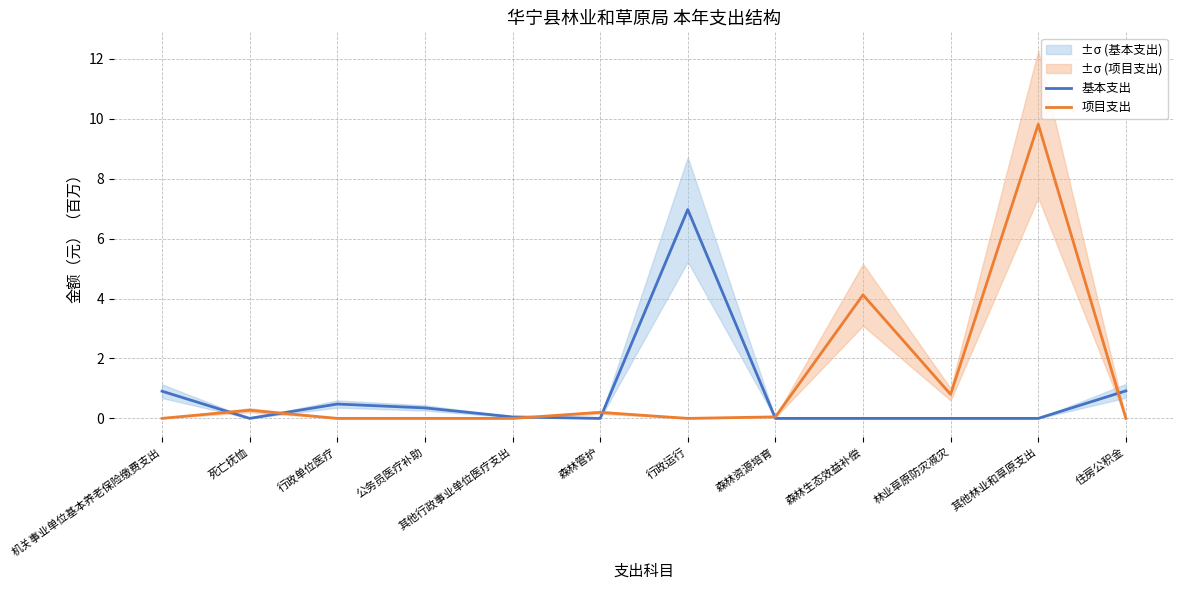

True or false: 基本支出 has more than 2 interior local peaks.

False